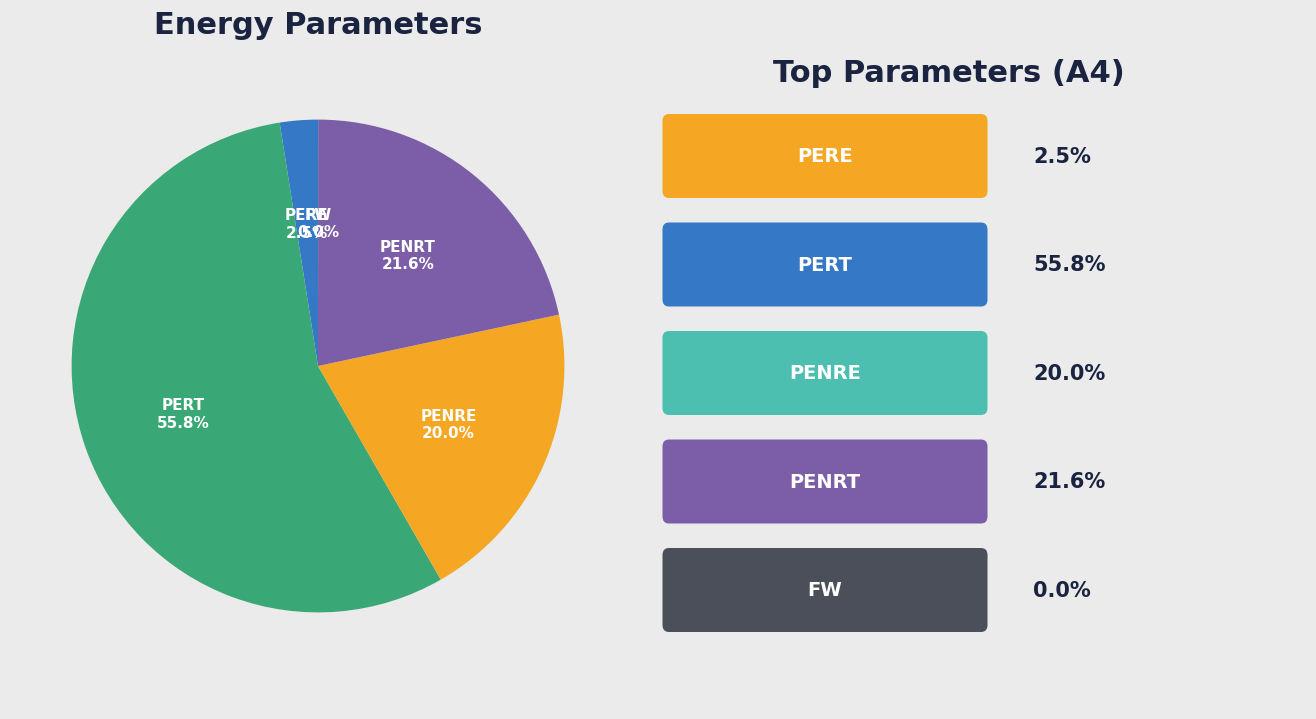

Is there a majority slice in this chart?

Yes